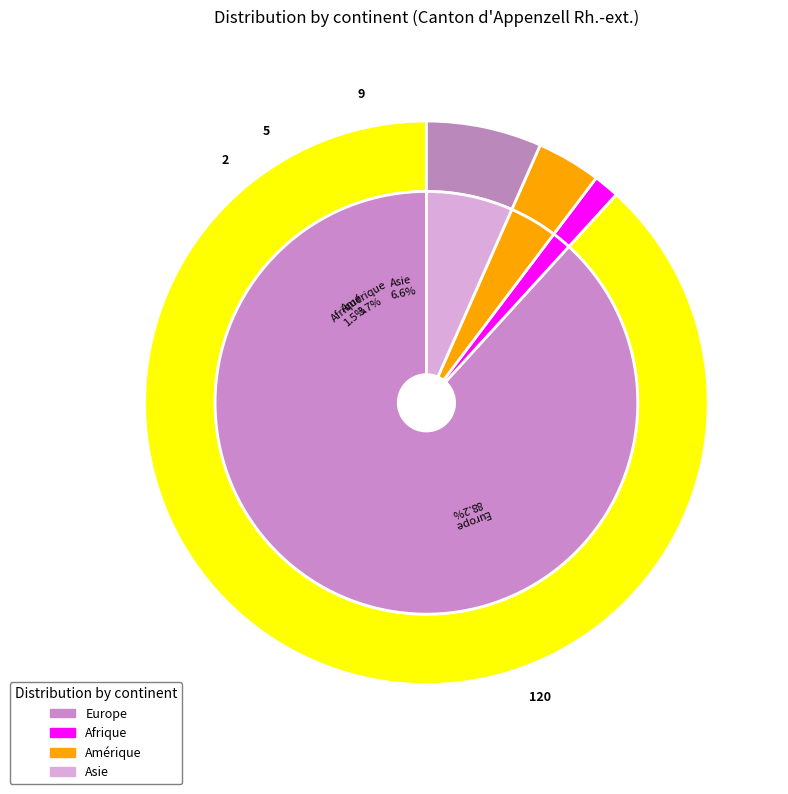

Does Asie represent more than half of the total?

No